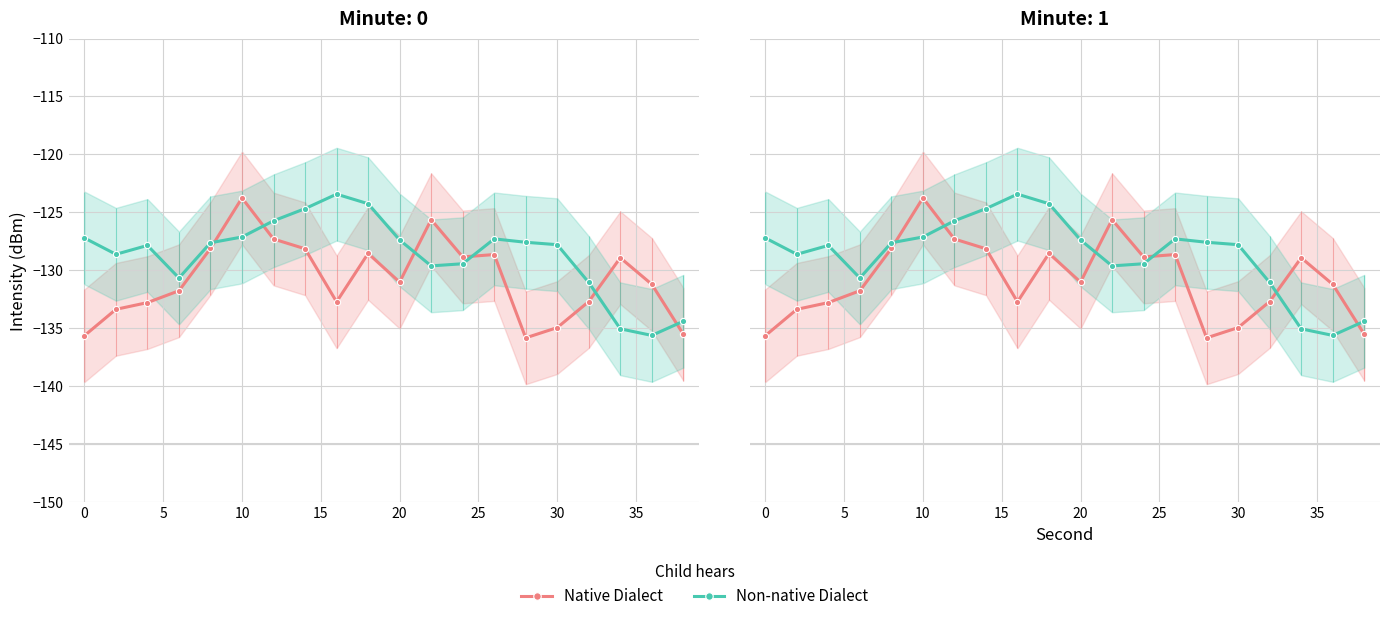

Which series has the largest total across all categories?

Non-native Dialect